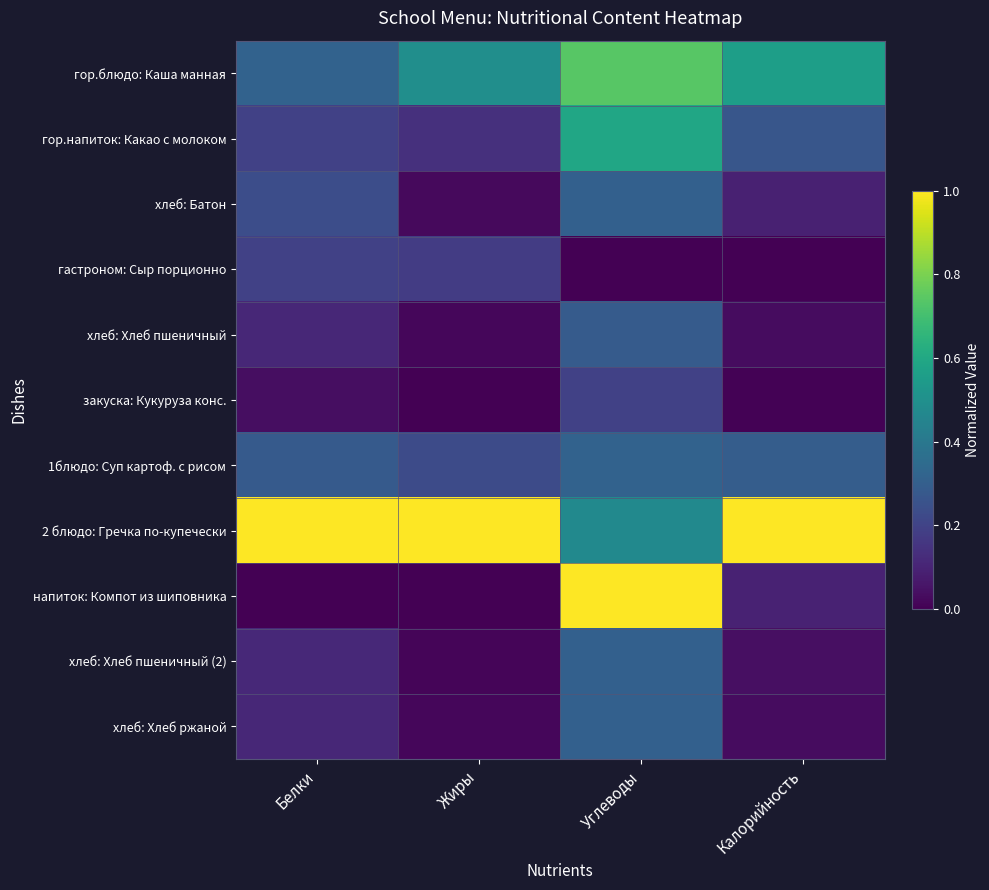

Reading left to right, transcribe all the data shown in this chart.

гор.блюдо: Каша манная: Белки=0.3	Жиры=0.5	Углеводы=0.7	Калорийность=0.6
гор.напиток: Какао с молоком: Белки=0.2	Жиры=0.1	Углеводы=0.6	Калорийность=0.3
хлеб: Батон: Белки=0.2	Жиры=0.0	Углеводы=0.3	Калорийность=0.1
гастроном: Сыр порционно: Белки=0.2	Жиры=0.2	Углеводы=0.0	Калорийность=0.0
хлеб: Хлеб пшеничный: Белки=0.1	Жиры=0.0	Углеводы=0.3	Калорийность=0.0
закуска: Кукуруза конс.: Белки=0.0	Жиры=0.0	Углеводы=0.2	Калорийность=0.0
1блюдо: Суп картоф. с рисом: Белки=0.3	Жиры=0.2	Углеводы=0.3	Калорийность=0.3
2 блюдо: Гречка по-купечески: Белки=1.0	Жиры=1.0	Углеводы=0.5	Калорийность=1.0
напиток: Компот из шиповника: Белки=0.0	Жиры=0.0	Углеводы=1.0	Калорийность=0.1
хлеб: Хлеб пшеничный (2): Белки=0.1	Жиры=0.0	Углеводы=0.3	Калорийность=0.0
хлеб: Хлеб ржаной: Белки=0.1	Жиры=0.0	Углеводы=0.3	Калорийность=0.0